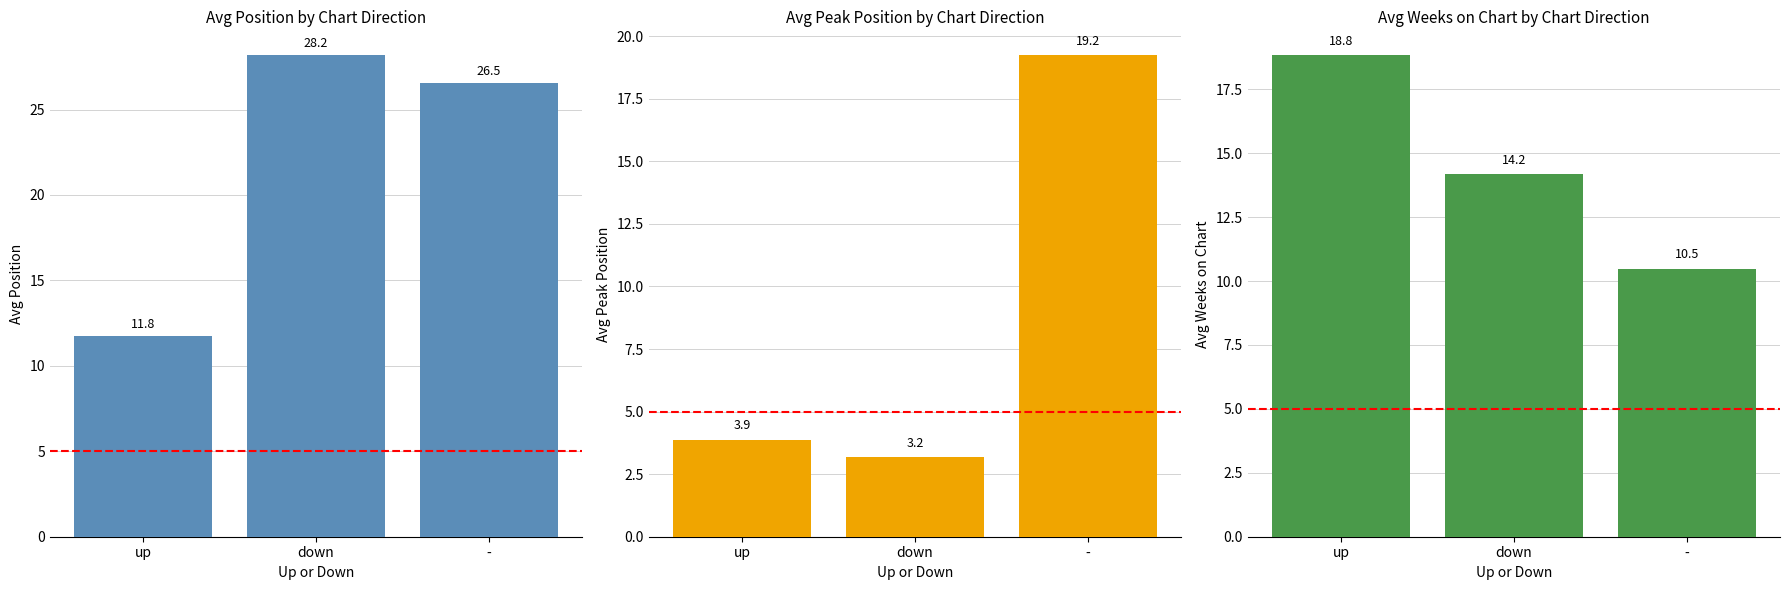

Which has a higher value, - or down?

down